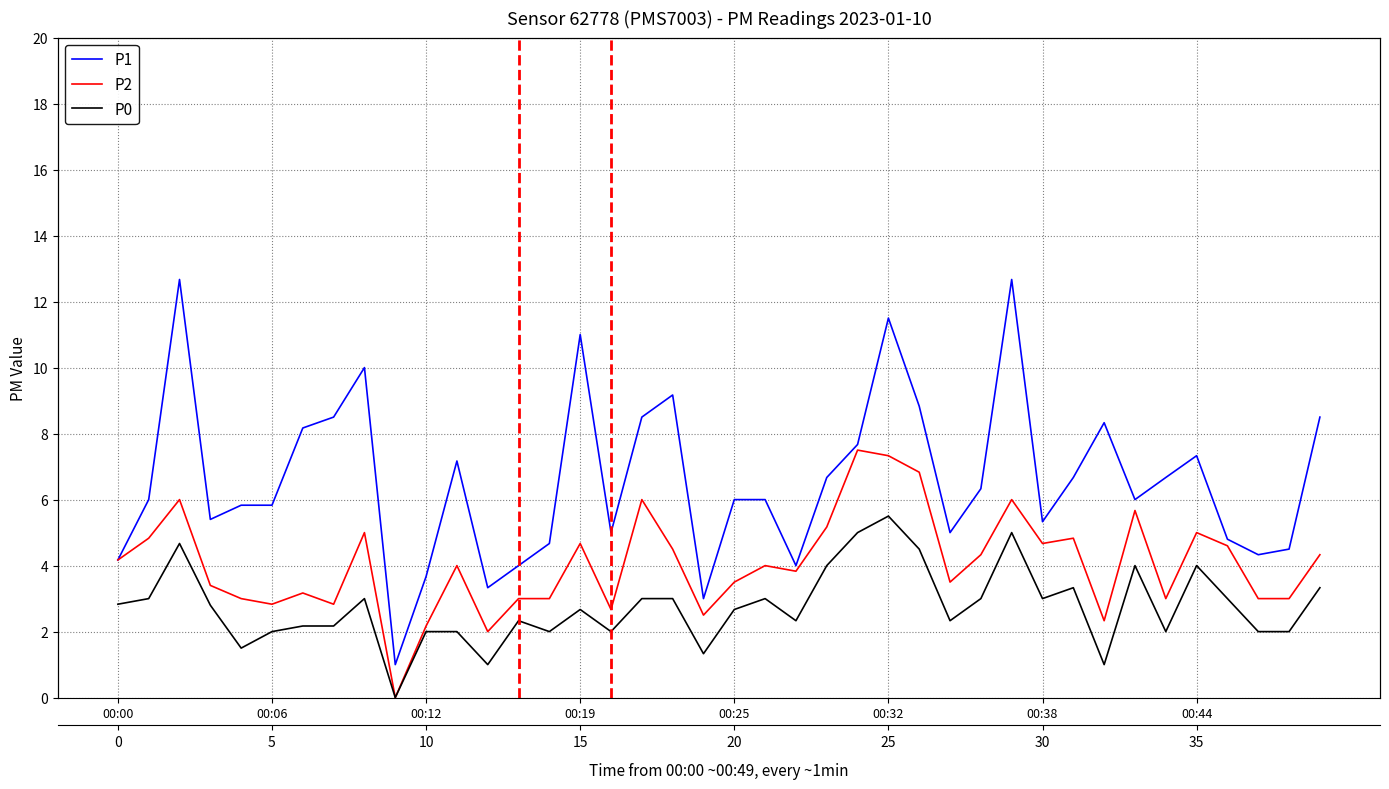

Which series changed the most between 00:00 and 38?

P2